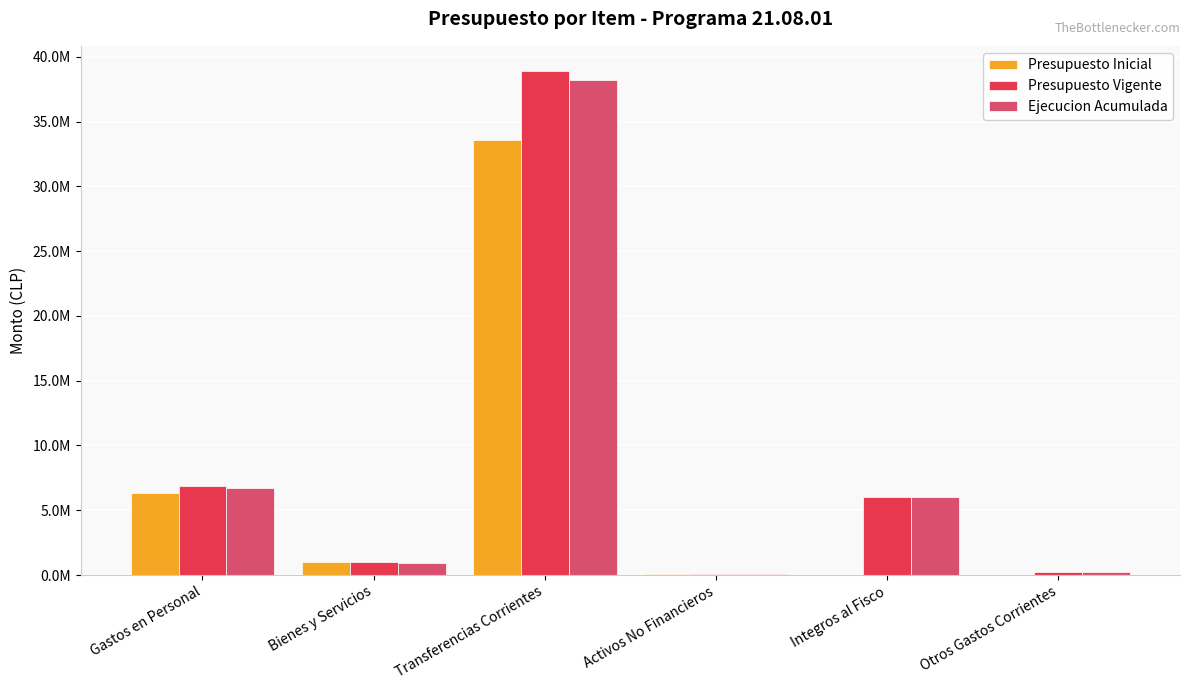

Between Activos No Financieros and Gastos en Personal, which is larger?

Gastos en Personal